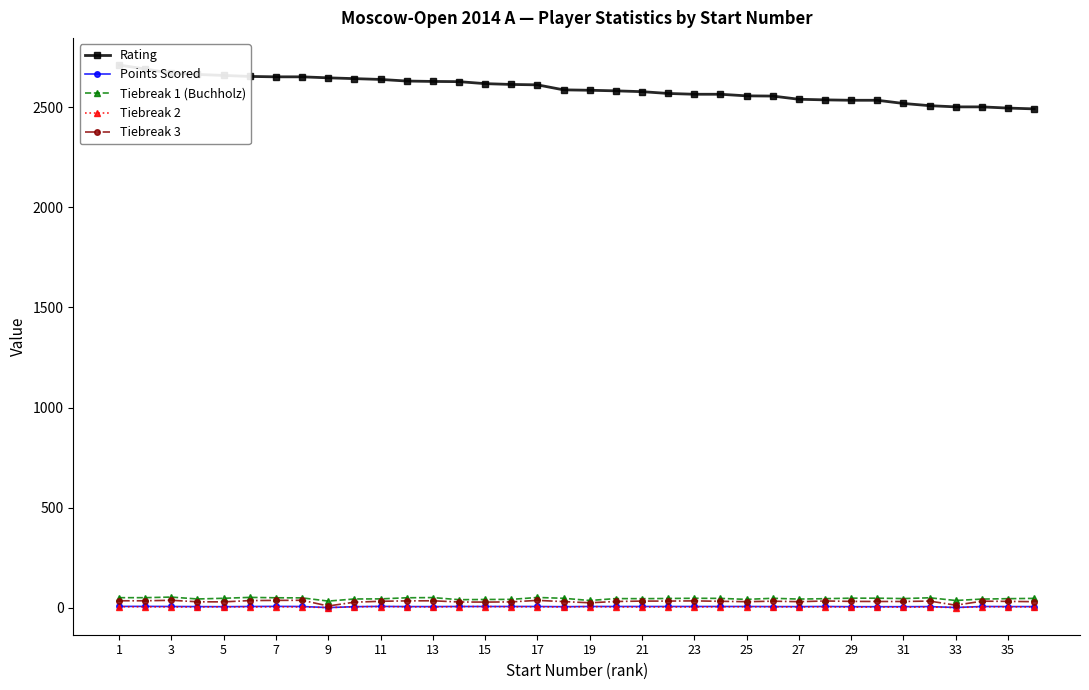

True or false: Tiebreak 1 (Buchholz) has more than 1 interior local peaks.

True